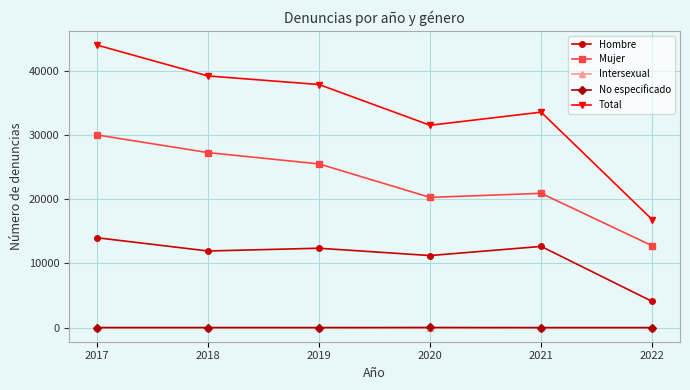

What are all the series names shown in the legend?

Hombre, Mujer, Intersexual, No especificado, Total